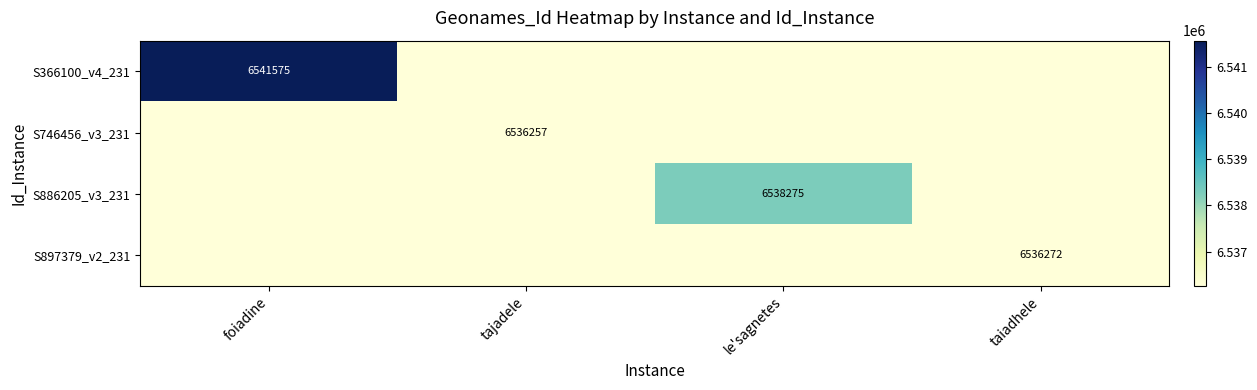

The S886205_v3_231 series shows 10946974 at le'sagnetes. True or false?

False